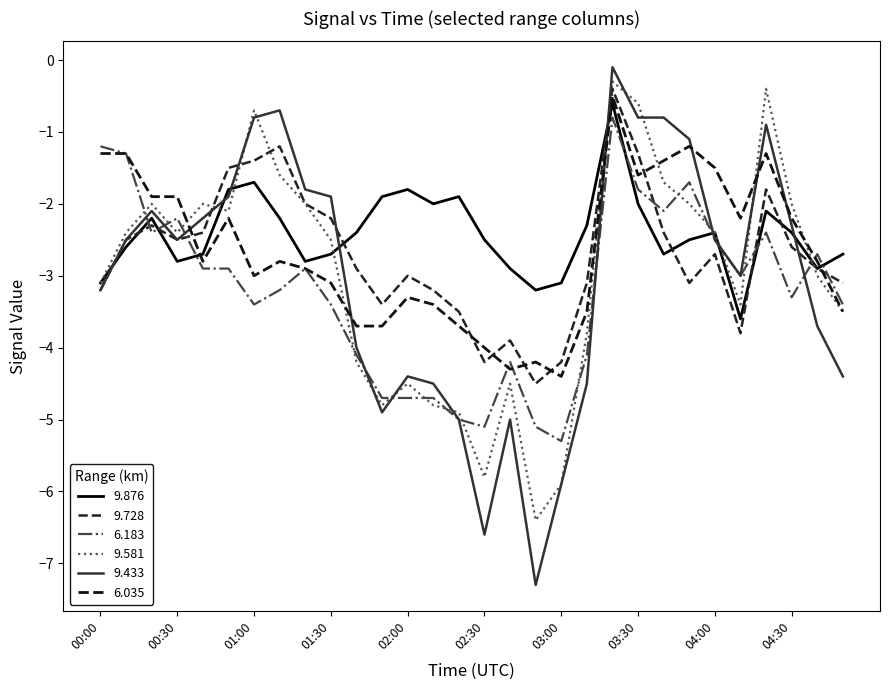

What is the smallest value displayed?

-7.3